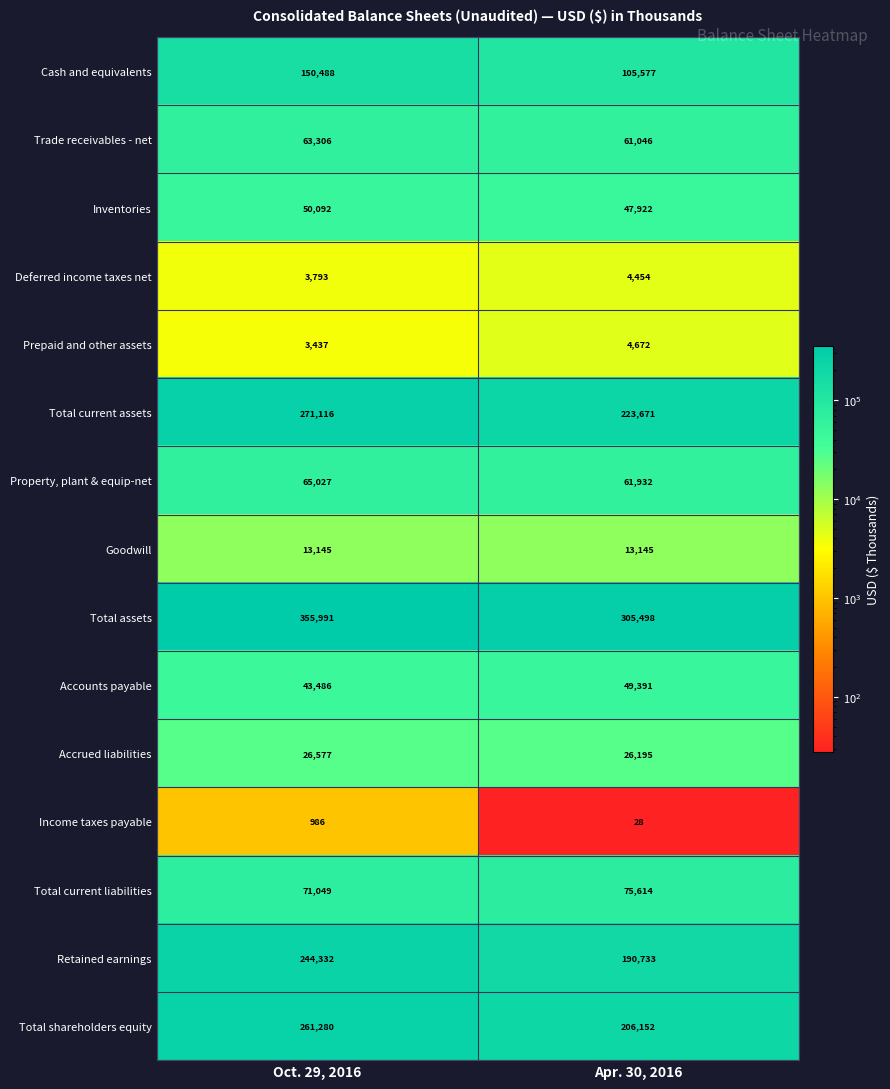

What is the difference between the Accrued liabilities values at Apr. 30, 2016 and Oct. 29, 2016?

382